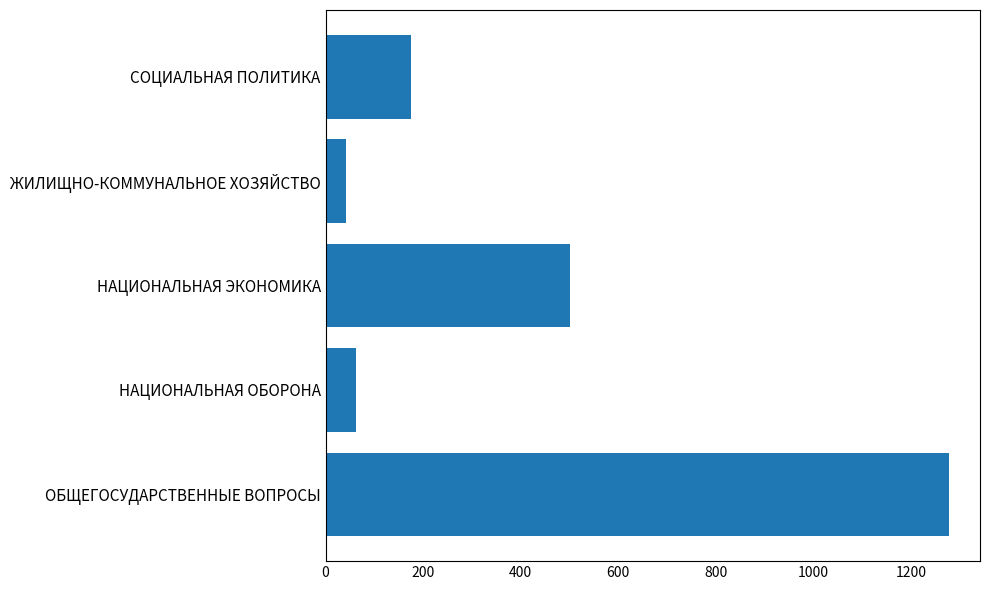

Rank the categories by value from highest to lowest.

ОБЩЕГОСУДАРСТВЕННЫЕ ВОПРОСЫ, НАЦИОНАЛЬНАЯ ЭКОНОМИКА, СОЦИАЛЬНАЯ ПОЛИТИКА, НАЦИОНАЛЬНАЯ ОБОРОНА, ЖИЛИЩНО-КОММУНАЛЬНОЕ ХОЗЯЙСТВО